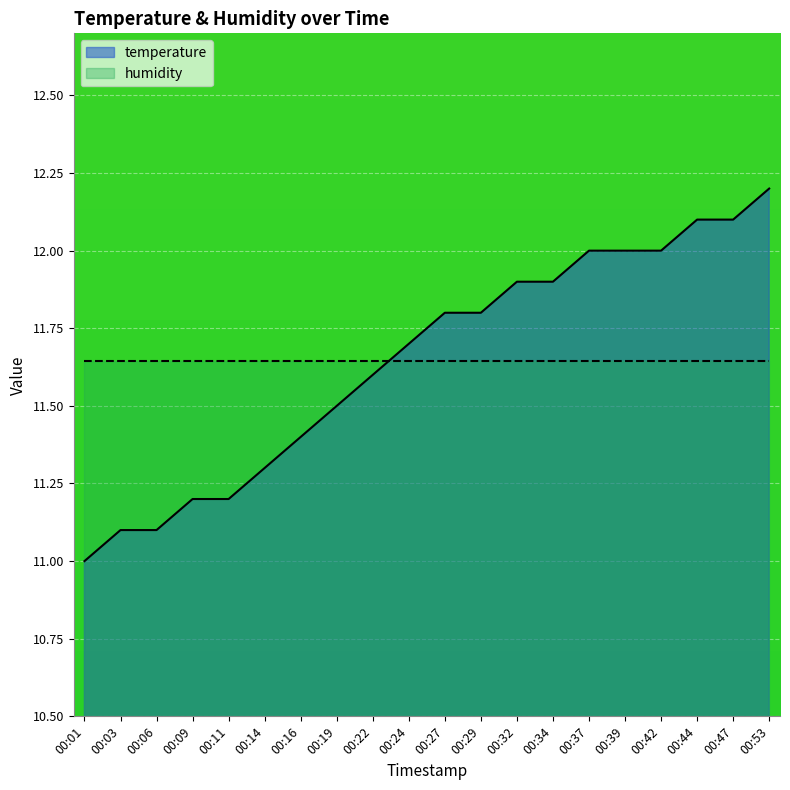

What is the change in value from 00:01 to 00:09?

+0.2